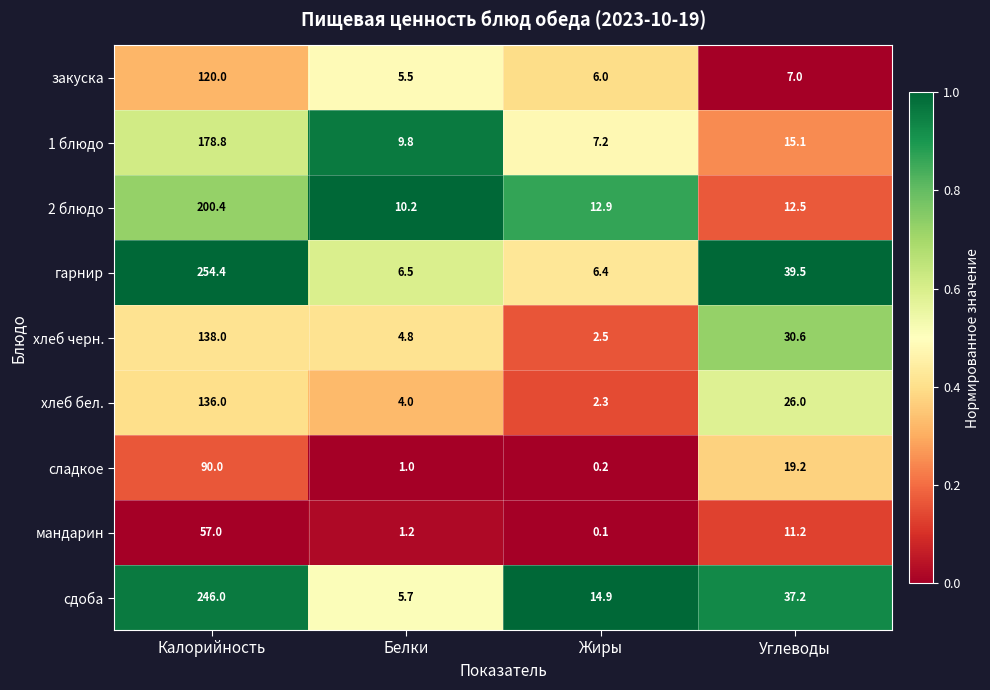

At how many categories does at least one series exceed 0?

4